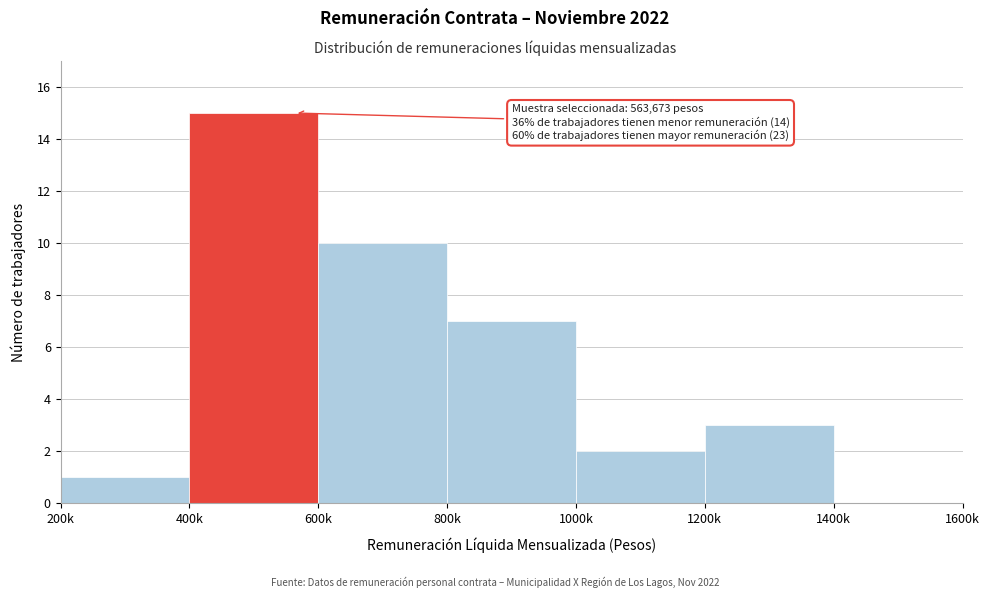

Reading left to right, list all the values displayed in this chart.

200k=1	400k=15	600k=10	800k=7	1000k=2	1200k=3	1400k=0